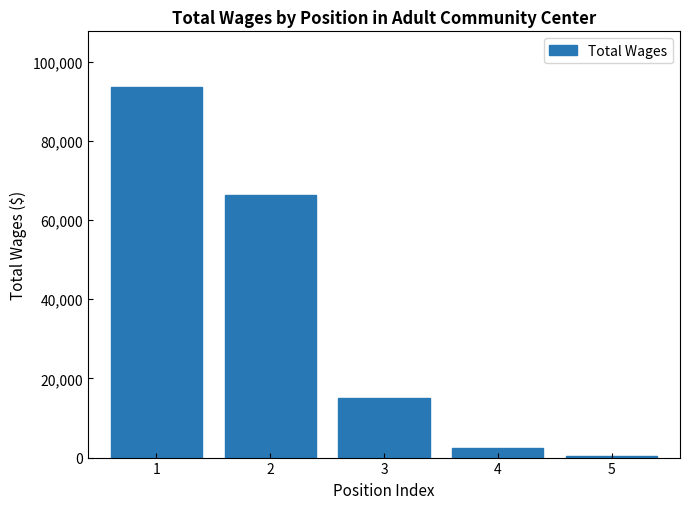

Reading left to right, extract all data points from this chart.

1=93645	2=66460	3=14999	4=2480	5=485